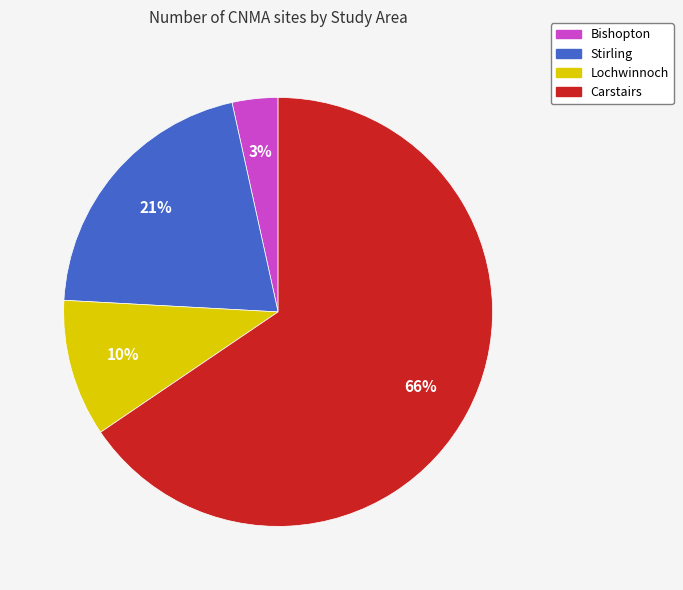

To the nearest percent, what percentage of the pie is Carstairs?

66%